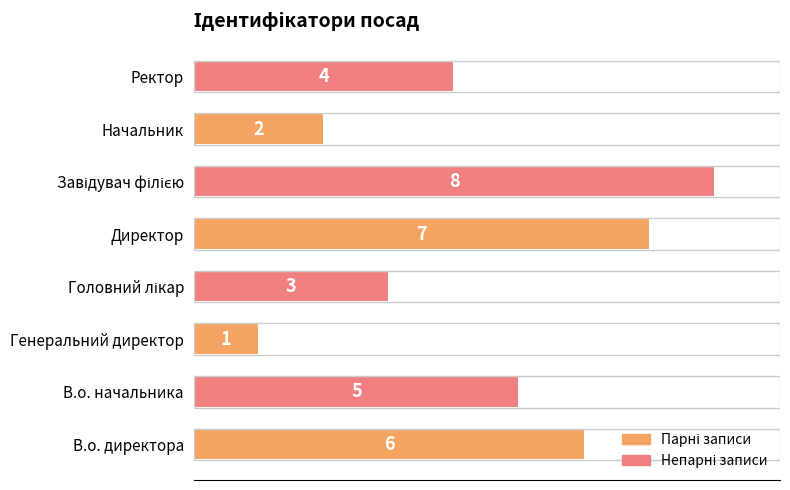

Which has a higher value, Ректор or Директор?

Директор